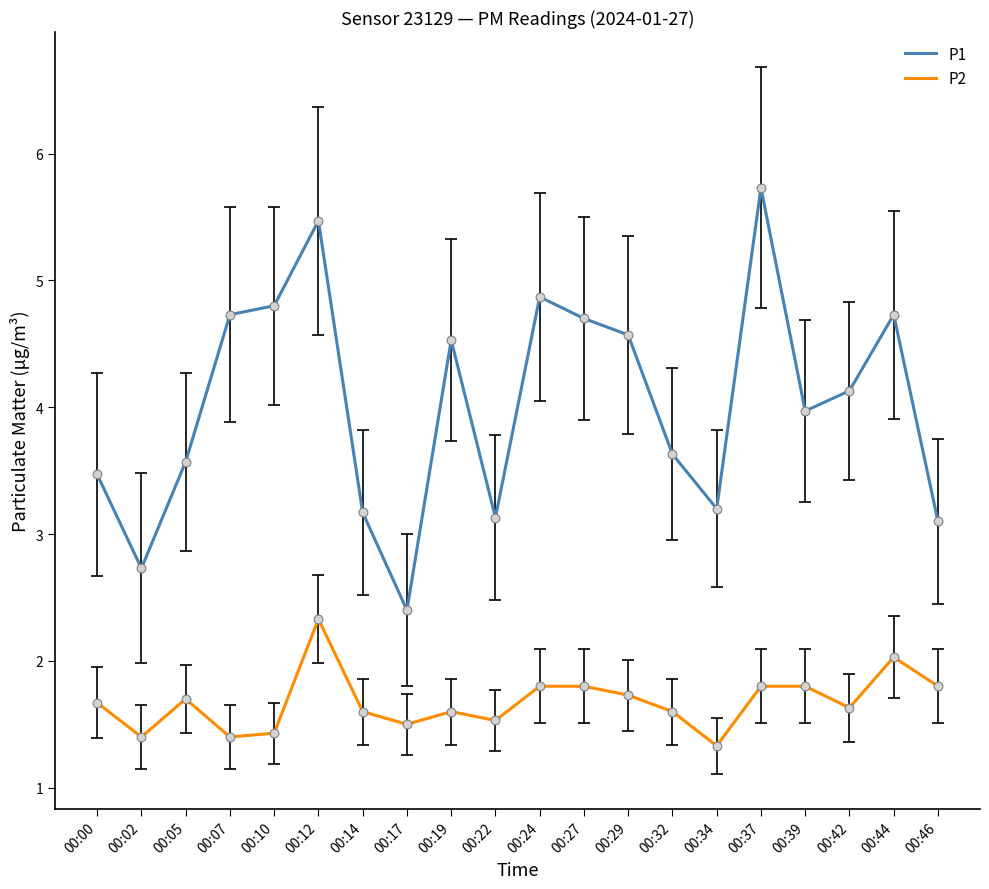

What is the difference between the highest and lowest values at 00:05?

1.9